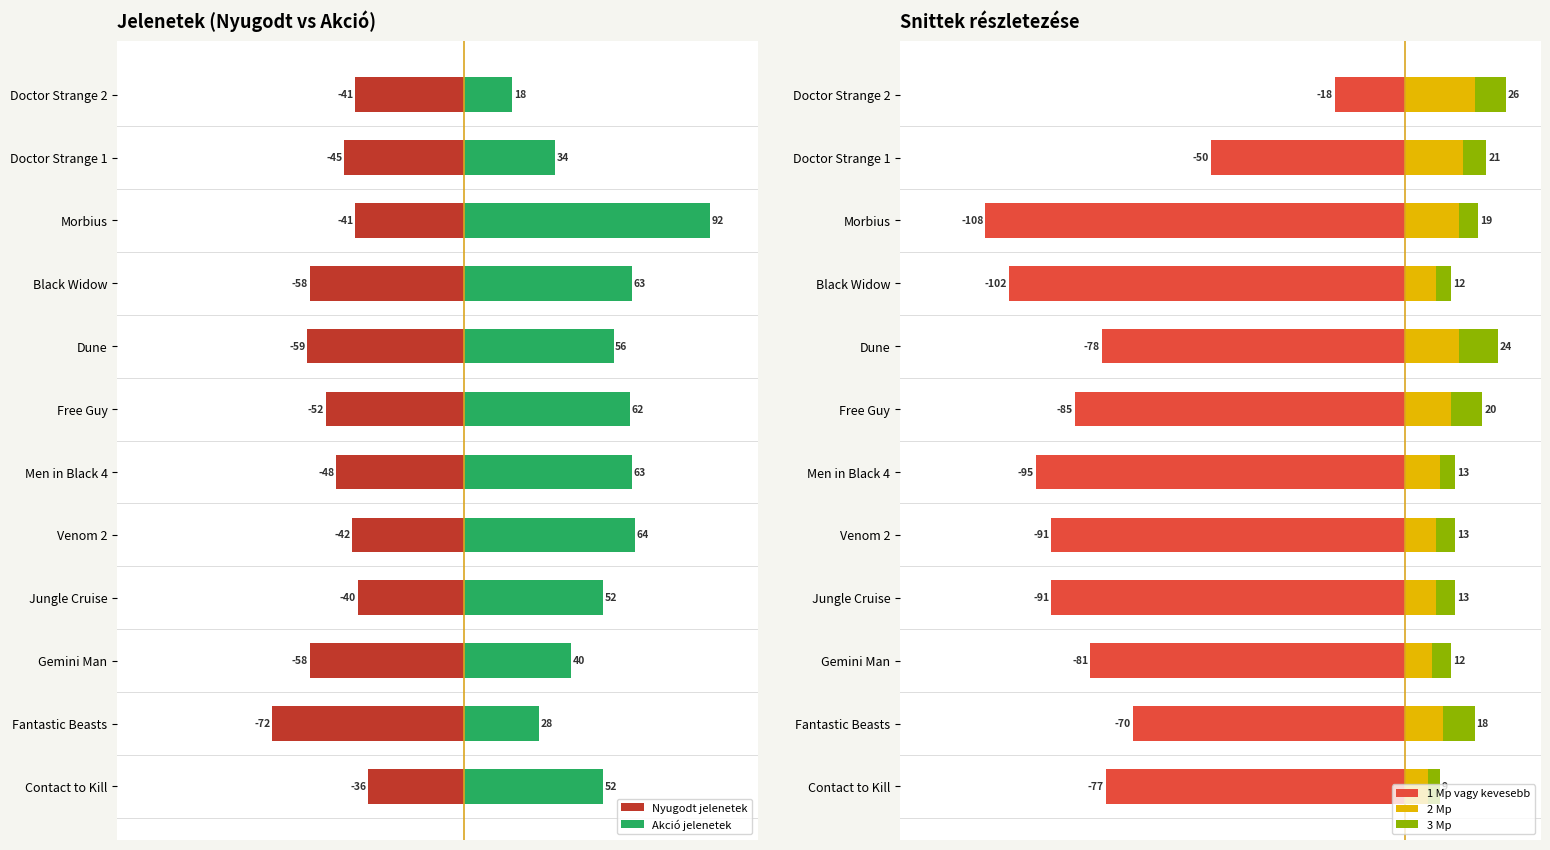

What is the average value of the 2 Mp series?

11